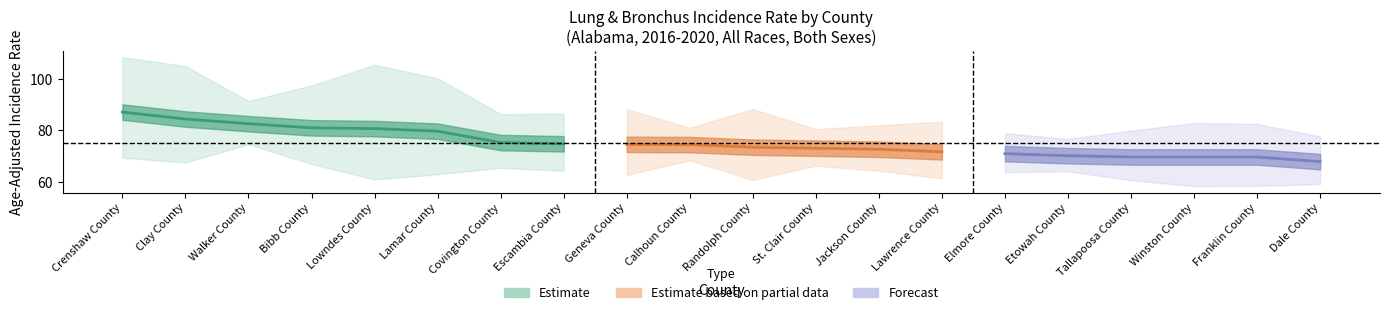

Reading left to right, what are all the values shown in this chart?

Rate: 87.1	84.4	82.6	81.0	80.7	79.7	75.3	74.8	74.6	74.5	73.5	73.1	72.7	71.7	71.0	70.2	69.7	69.7	69.7	67.9
Lower CI: 69.4	67.6	74.6	67.0	61.0	63.0	65.5	64.4	62.8	68.4	60.8	66.3	64.4	61.4	63.8	64.2	60.7	58.4	58.5	59.2
Upper CI: 108.4	104.9	91.4	97.4	105.4	100.2	86.3	86.5	88.3	81.0	88.3	80.5	82.0	83.4	78.9	76.7	79.9	82.9	82.5	77.7